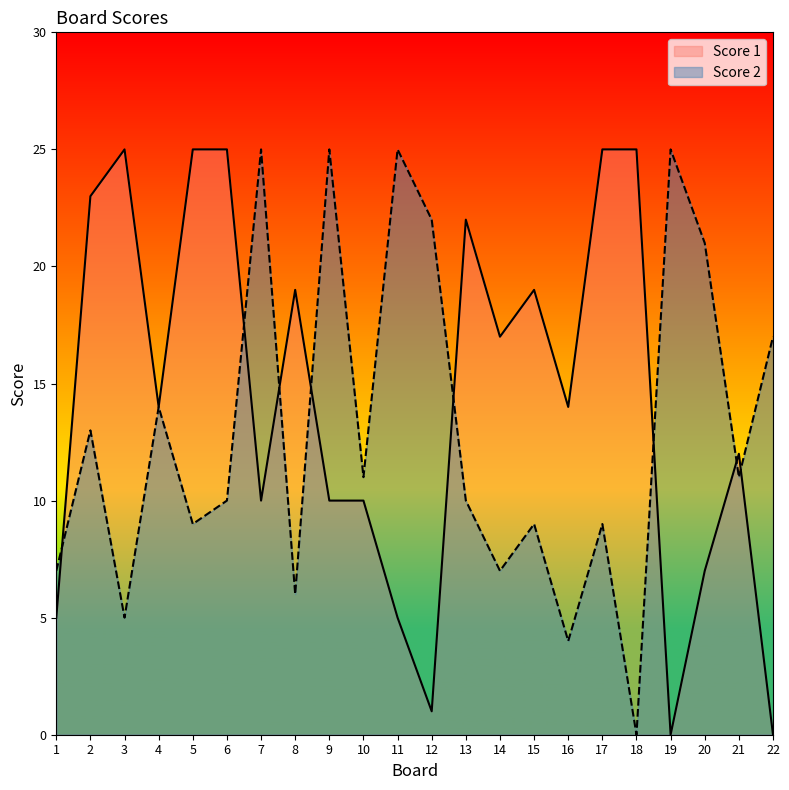

The Score 1 series shows 10 at 10. True or false?

True